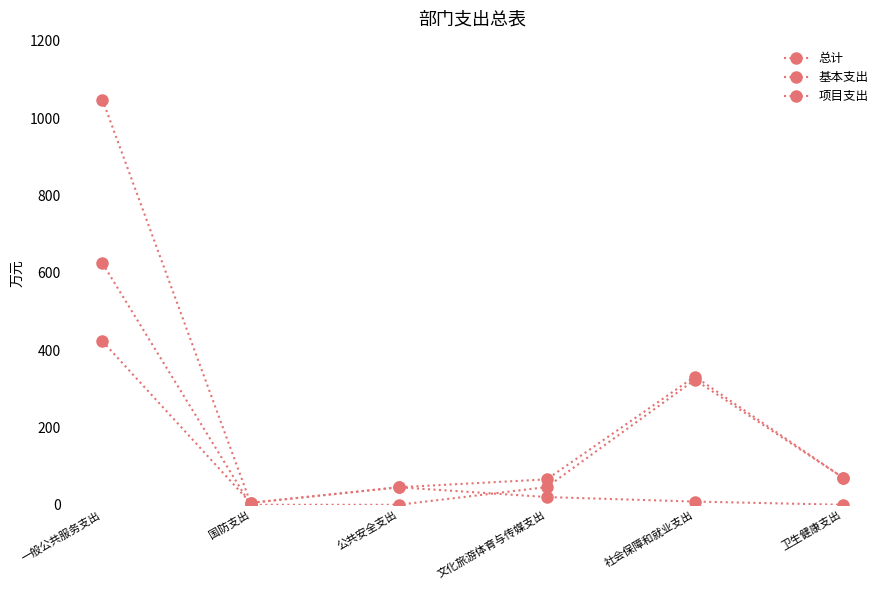

Reading left to right, transcribe all the data shown in this chart.

总计: 一般公共服务支出=1047.5	国防支出=5.0	公共安全支出=45.3	文化旅游体育与传媒支出=65.7	社会保障和就业支出=331.6	卫生健康支出=70.1
基本支出: 一般公共服务支出=624.6	国防支出=0.0	公共安全支出=0.0	文化旅游体育与传媒支出=45.7	社会保障和就业支出=323.3	卫生健康支出=70.1
项目支出: 一般公共服务支出=422.9	国防支出=5.0	公共安全支出=45.3	文化旅游体育与传媒支出=20.0	社会保障和就业支出=8.3	卫生健康支出=0.0